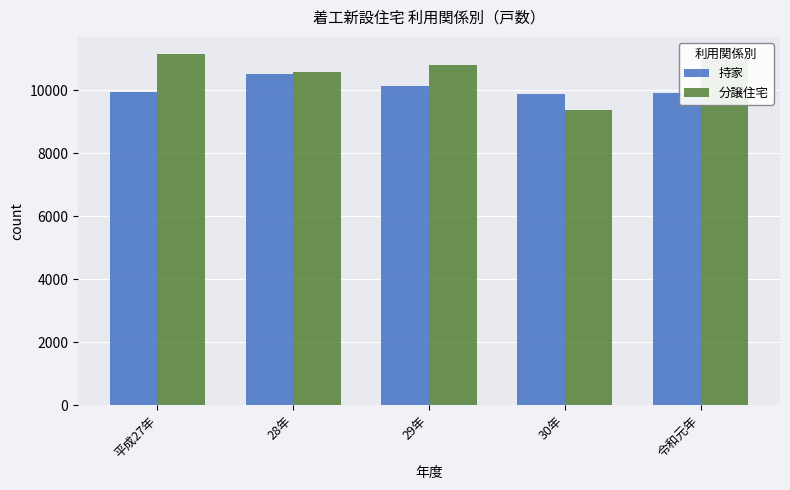

Which series has the largest range (max minus min)?

分譲住宅